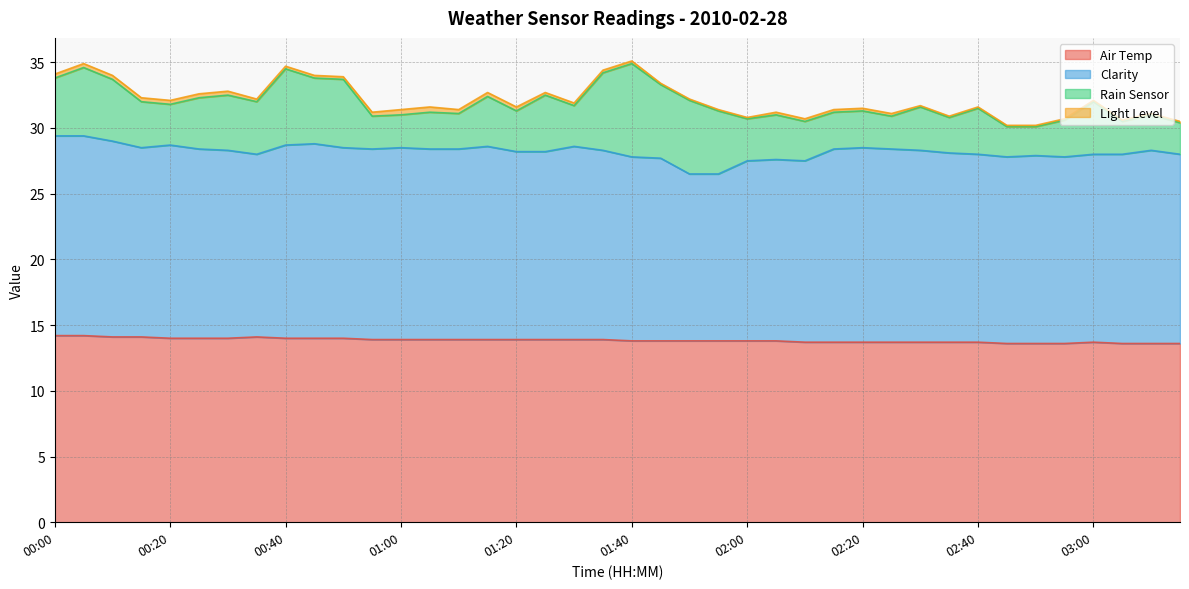

True or false: Air Temp and Rain Sensor intersect in this chart.

False